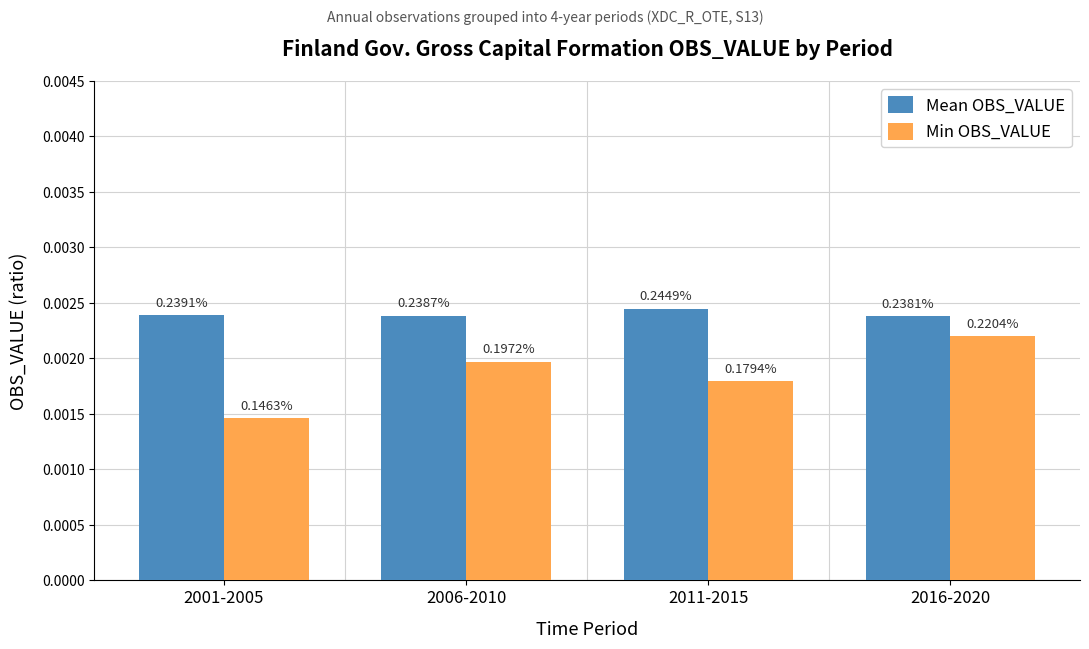

What is the label of the 2nd bar from the left?

2006-2010